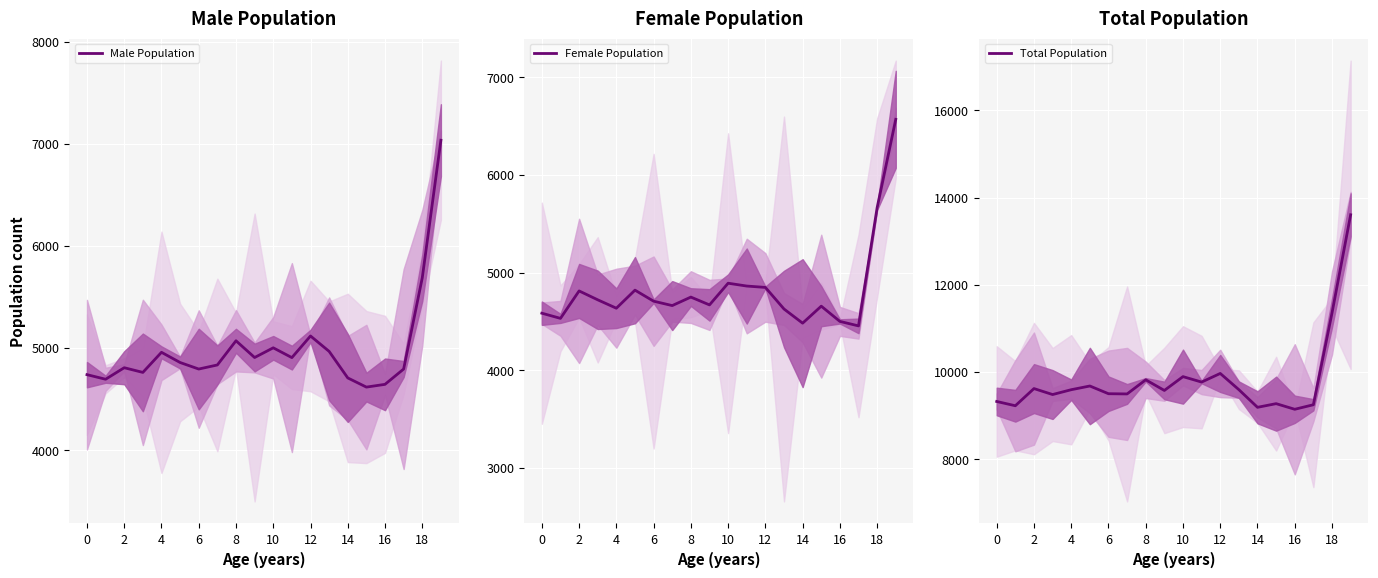

Reading right to left, extract all data points from this chart.

Male Population: 7037	5689	4795	4645	4618	4708	4968	5119	4907	5003	4908	5072	4835	4795	4859	4959	4762	4808	4695	4740
Female Population: 6569	5665	4454	4500	4656	4482	4627	4848	4862	4891	4669	4749	4662	4707	4820	4635	4721	4812	4531	4584
Total Population: 13606	11354	9249	9145	9274	9190	9595	9967	9769	9894	9577	9821	9497	9502	9679	9594	9483	9620	9226	9324